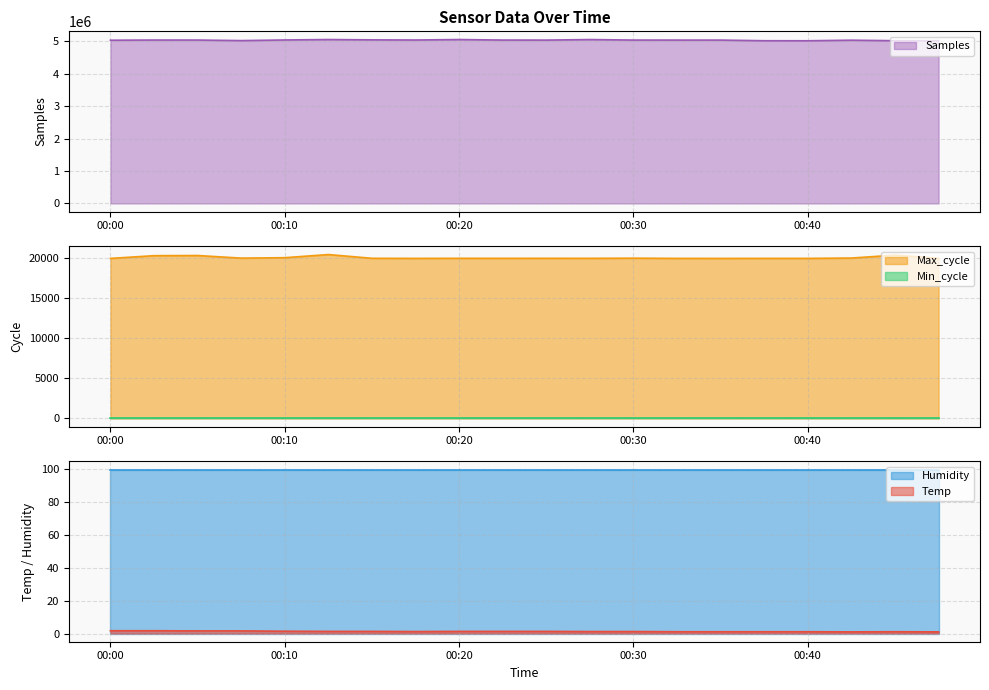

Is it true that Temp equals 1.3 at 00:20?

True